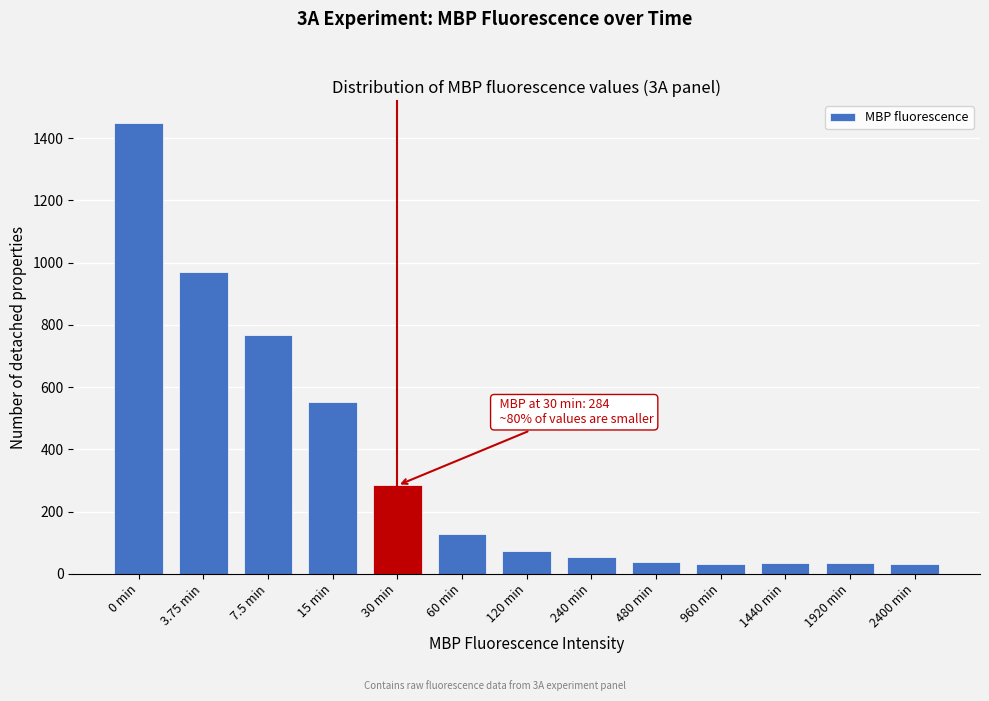

The value at 480 min is 39.5. True or false?

True